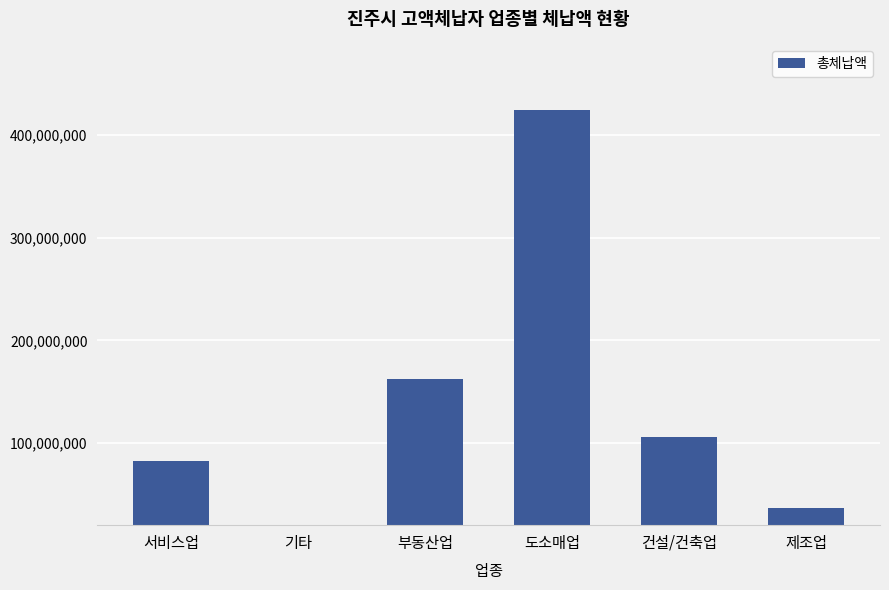

Reading right to left, what are all the values shown in this chart?

제조업=37027530	건설/건축업=105953340	도소매업=424569040	부동산업=162444620	기타=17096800	서비스업=82433980